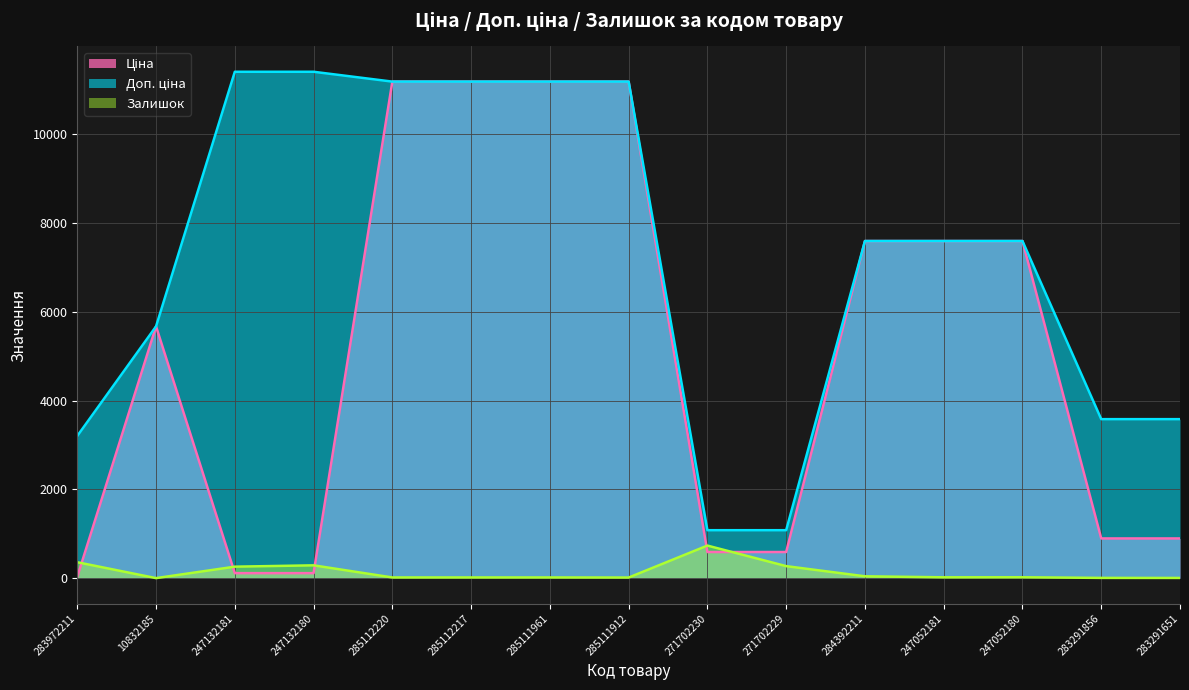

What position from the right is 247052181?

4